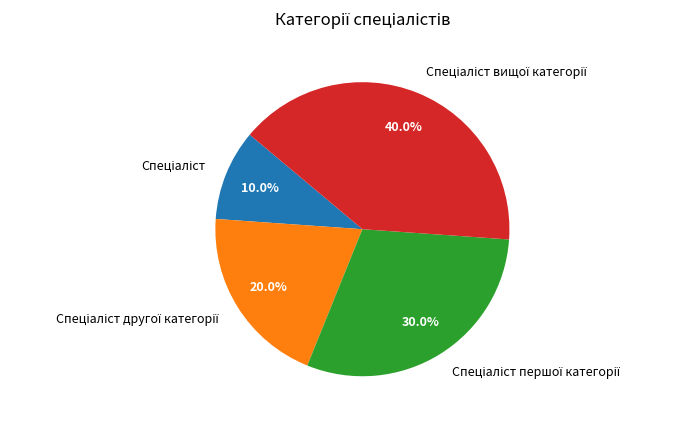

How many slices are in this pie chart?

4